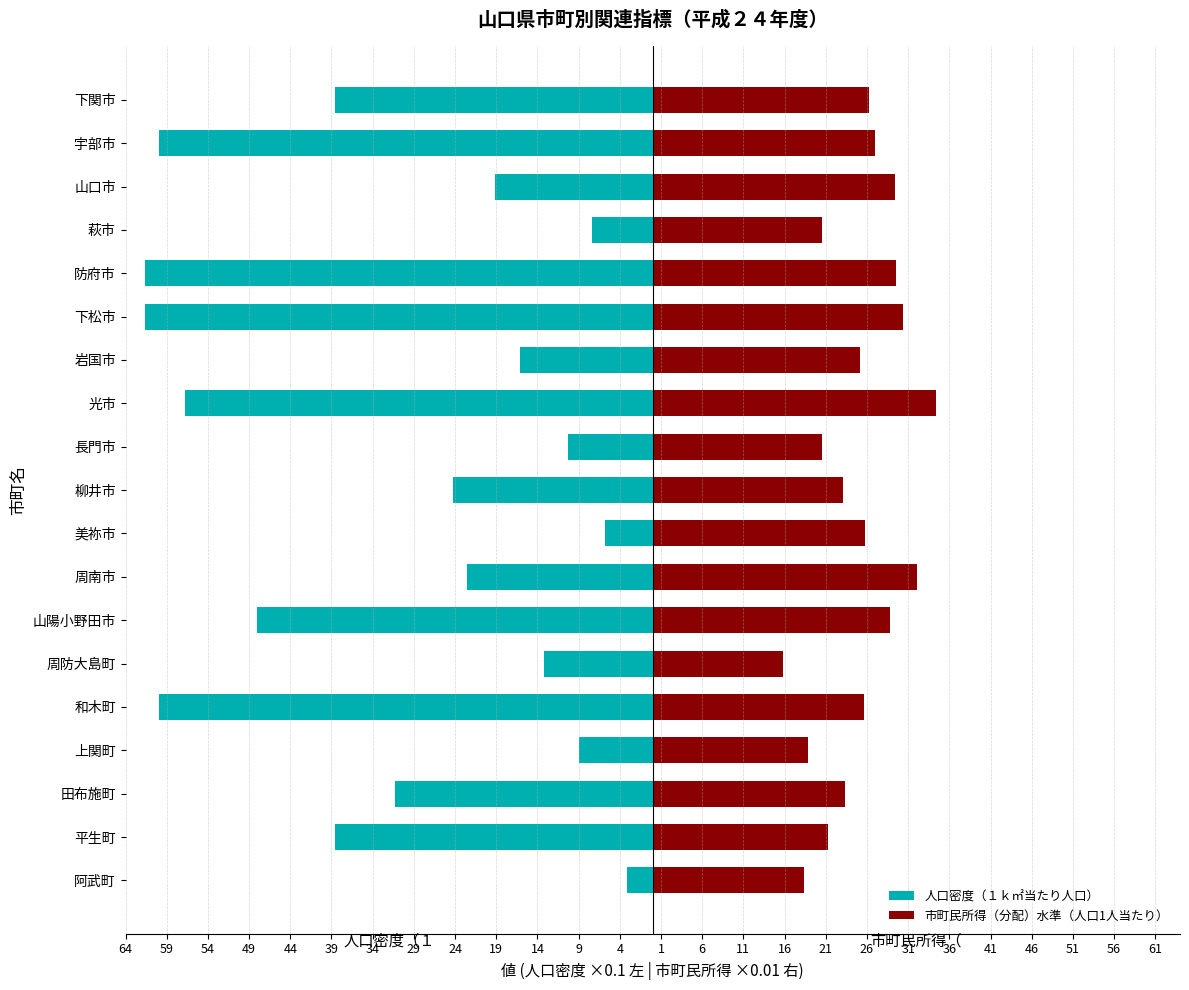

What is the label of the 9th bar from the right?

美祢市